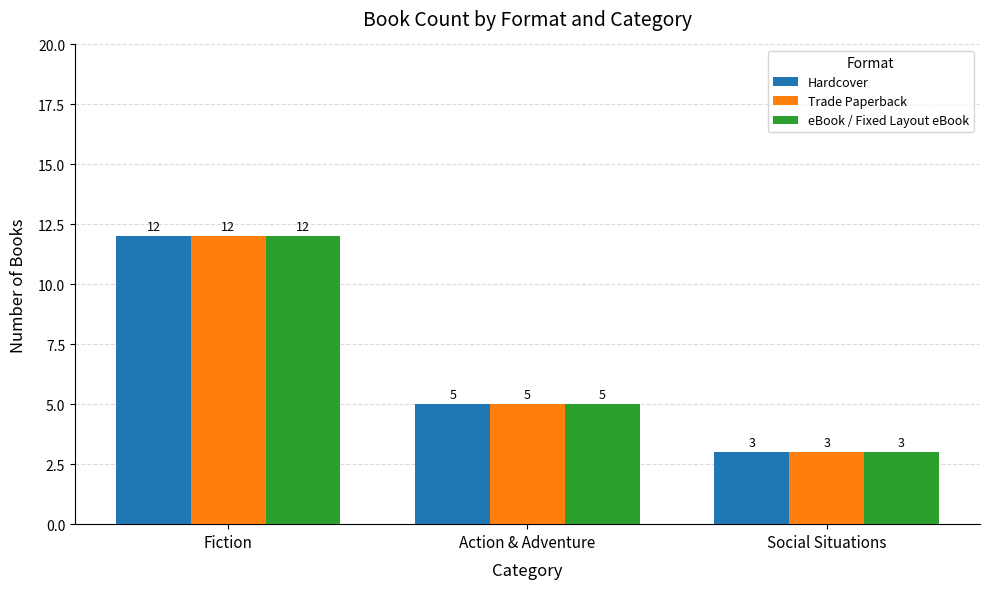

Are the bars horizontal?

No